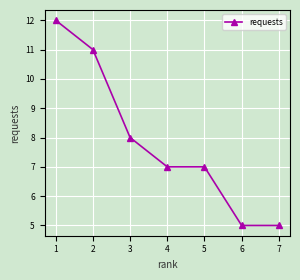

What is the maximum value shown in the chart?

12